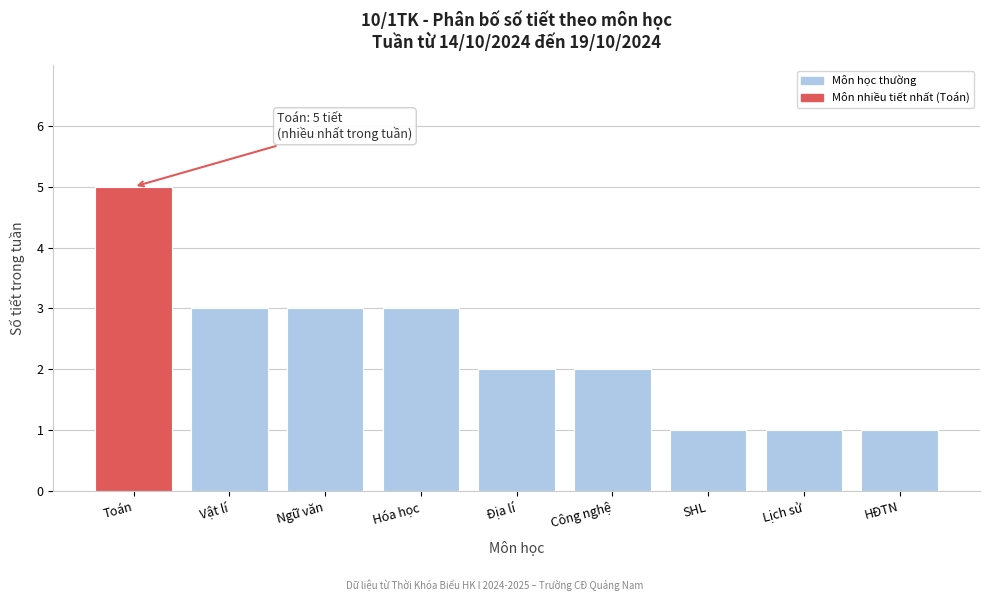

Reading left to right, what are all the values shown in this chart?

5	3	3	3	2	2	1	1	1